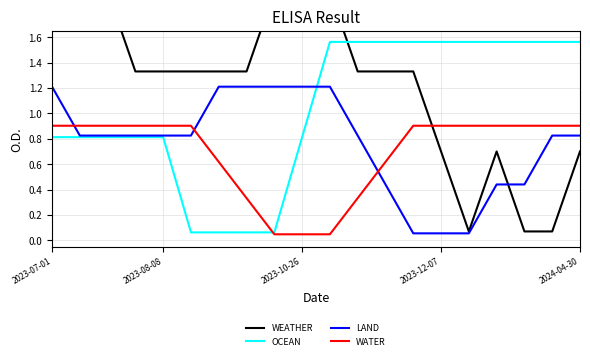

What is the total value across all series at 11?

4.1